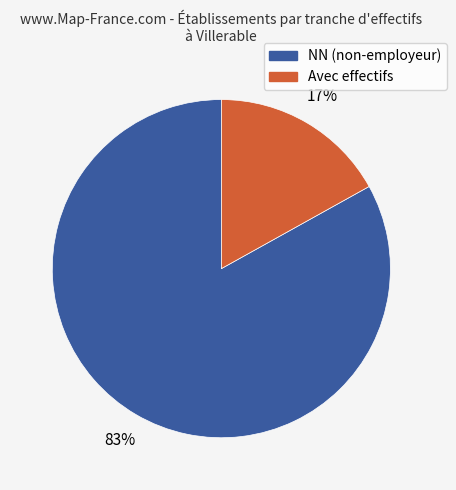

Is there any slice that represents more than half of the pie?

Yes